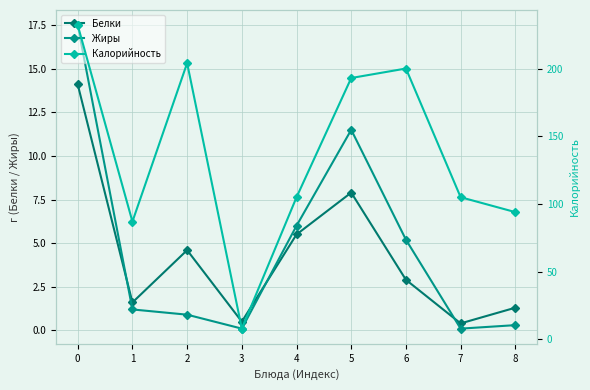

Rank the series at 7 from lowest to highest value.

Жиры, Белки, Калорийность